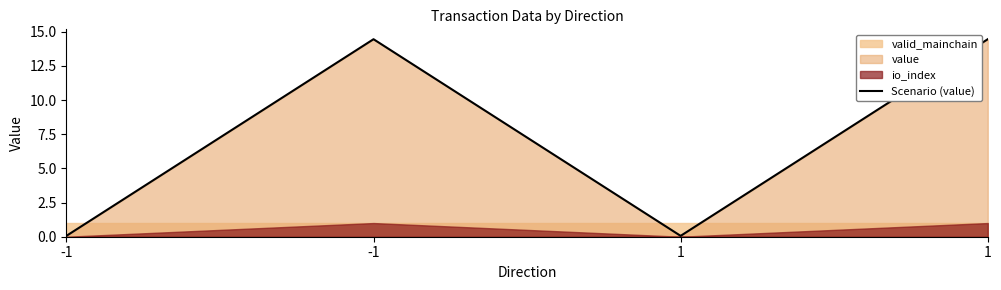

List the labels in order of value, largest first.

-1, 1, -1, 1